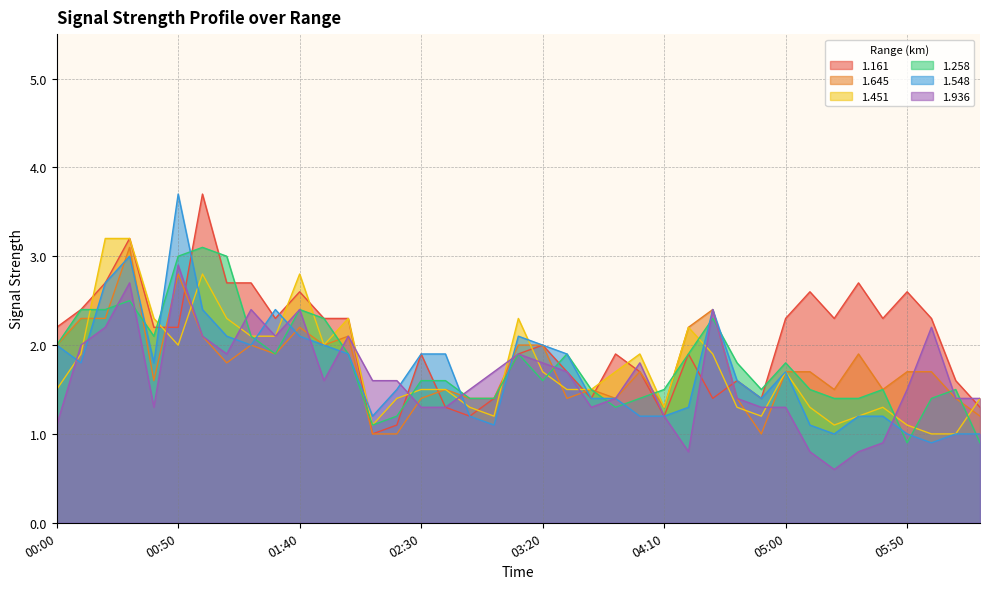

Reading left to right, transcribe all the data shown in this chart.

1.161: 00:00=2.2	00:10=2.4	00:20=2.7	00:30=3.2	00:40=2.2	00:50=2.2	01:00=3.7	01:10=2.7	01:20=2.7	01:30=2.3	01:40=2.6	01:50=2.3	02:00=2.3	02:10=1.0	02:20=1.1	02:30=1.9	02:40=1.3	02:50=1.2	03:00=1.4	03:10=1.9	03:20=2.0	03:30=1.7	03:40=1.4	03:50=1.9	04:00=1.7	04:10=1.2	04:20=1.9	04:30=1.4	04:40=1.6	04:50=1.4	05:00=2.3	05:10=2.6	05:20=2.3	05:30=2.7	05:40=2.3	05:50=2.6	06:00=2.3	06:10=1.6	06:20=1.3
1.645: 00:00=2.0	00:10=2.3	00:20=2.3	00:30=3.1	00:40=1.6	00:50=2.8	01:00=2.1	01:10=1.8	01:20=2.0	01:30=1.9	01:40=2.2	01:50=2.0	02:00=2.1	02:10=1.0	02:20=1.0	02:30=1.4	02:40=1.5	02:50=1.4	03:00=1.4	03:10=2.0	03:20=2.0	03:30=1.4	03:40=1.5	03:50=1.4	04:00=1.7	04:10=1.3	04:20=2.2	04:30=2.4	04:40=1.4	04:50=1.0	05:00=1.7	05:10=1.7	05:20=1.5	05:30=1.9	05:40=1.5	05:50=1.7	06:00=1.7	06:10=1.4	06:20=1.2
1.451: 00:00=1.5	00:10=1.9	00:20=3.2	00:30=3.2	00:40=2.3	00:50=2.0	01:00=2.8	01:10=2.3	01:20=2.1	01:30=2.1	01:40=2.8	01:50=2.0	02:00=2.3	02:10=1.1	02:20=1.4	02:30=1.5	02:40=1.5	02:50=1.3	03:00=1.2	03:10=2.3	03:20=1.7	03:30=1.5	03:40=1.5	03:50=1.7	04:00=1.9	04:10=1.3	04:20=2.2	04:30=1.9	04:40=1.3	04:50=1.2	05:00=1.7	05:10=1.3	05:20=1.1	05:30=1.2	05:40=1.3	05:50=1.1	06:00=1.0	06:10=1.0	06:20=1.4
1.258: 00:00=2.0	00:10=2.4	00:20=2.4	00:30=2.5	00:40=2.1	00:50=3.0	01:00=3.1	01:10=3.0	01:20=2.1	01:30=1.9	01:40=2.4	01:50=2.3	02:00=1.9	02:10=1.1	02:20=1.2	02:30=1.6	02:40=1.6	02:50=1.4	03:00=1.4	03:10=1.9	03:20=1.6	03:30=1.9	03:40=1.5	03:50=1.3	04:00=1.4	04:10=1.5	04:20=1.9	04:30=2.3	04:40=1.8	04:50=1.5	05:00=1.8	05:10=1.5	05:20=1.4	05:30=1.4	05:40=1.5	05:50=0.9	06:00=1.4	06:10=1.5	06:20=0.9
1.548: 00:00=2.0	00:10=1.8	00:20=2.7	00:30=3.0	00:40=1.8	00:50=3.7	01:00=2.4	01:10=2.1	01:20=2.0	01:30=2.4	01:40=2.1	01:50=2.0	02:00=1.9	02:10=1.2	02:20=1.5	02:30=1.9	02:40=1.9	02:50=1.2	03:00=1.1	03:10=2.1	03:20=2.0	03:30=1.9	03:40=1.4	03:50=1.4	04:00=1.2	04:10=1.2	04:20=1.3	04:30=2.4	04:40=1.6	04:50=1.4	05:00=1.7	05:10=1.1	05:20=1.0	05:30=1.2	05:40=1.2	05:50=1.0	06:00=0.9	06:10=1.0	06:20=1.0
1.936: 00:00=1.1	00:10=2.0	00:20=2.2	00:30=2.7	00:40=1.3	00:50=2.9	01:00=2.1	01:10=1.9	01:20=2.4	01:30=2.1	01:40=2.4	01:50=1.6	02:00=2.1	02:10=1.6	02:20=1.6	02:30=1.3	02:40=1.3	02:50=1.5	03:00=1.7	03:10=1.9	03:20=1.8	03:30=1.7	03:40=1.3	03:50=1.4	04:00=1.8	04:10=1.2	04:20=0.8	04:30=2.4	04:40=1.4	04:50=1.3	05:00=1.3	05:10=0.8	05:20=0.6	05:30=0.8	05:40=0.9	05:50=1.5	06:00=2.2	06:10=1.4	06:20=1.4